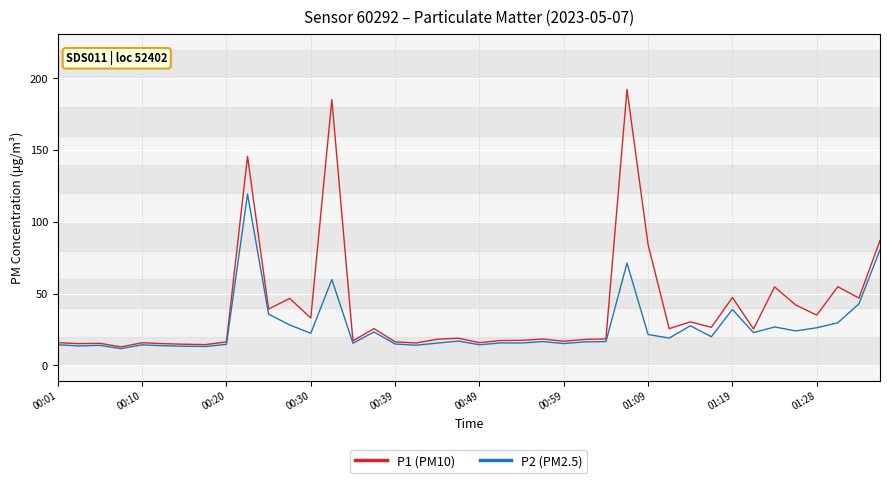

List the series in order of their peak value, lowest first.

P2 (PM2.5), P1 (PM10)